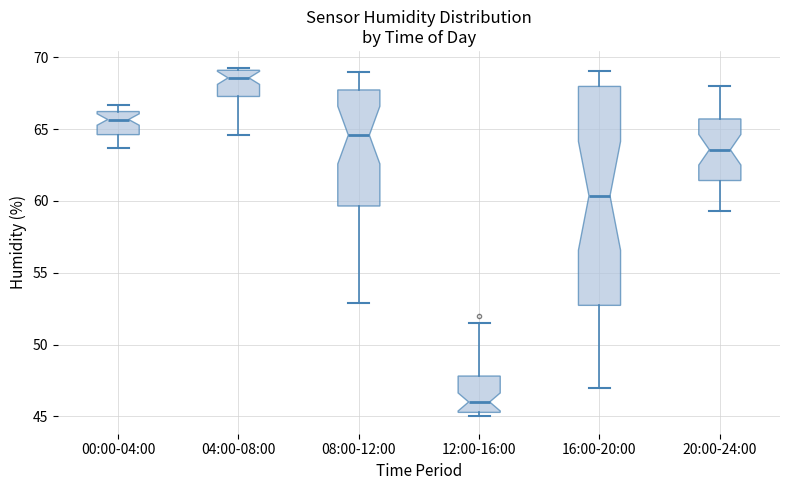

Reading left to right, read every box against the y-axis: the position of its median line, the range the box covers, and the ends of its whiskers. The values are not printed on the chart, so give them approximately, as read against the axis.

00:00-04:00: median 65.5, box 64.5 to 66.0, whiskers 63.5 to 66.5
04:00-08:00: median 68.5, box 67.5 to 69.0, whiskers 64.5 to 69.0
08:00-12:00: median 64.5, box 59.5 to 67.5, whiskers 53.0 to 69.0
12:00-16:00: median 46.0, box 45.5 to 48.0, whiskers 45.0 to 51.5
16:00-20:00: median 60.5, box 52.5 to 68.0, whiskers 47.0 to 69.0
20:00-24:00: median 63.5, box 61.5 to 65.5, whiskers 59.5 to 68.0